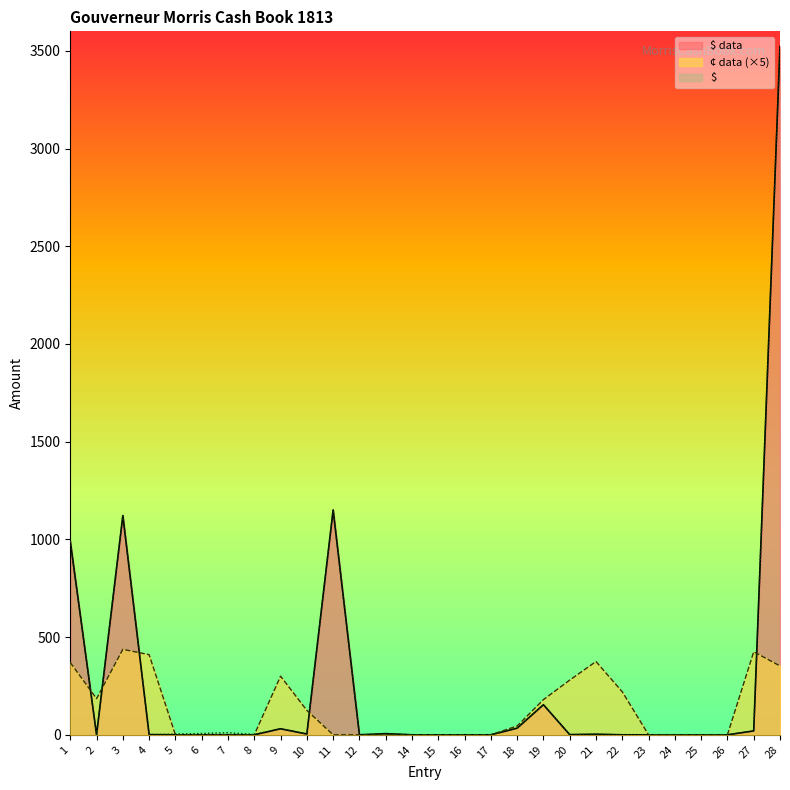

Which label corresponds to the largest value in the chart?

28